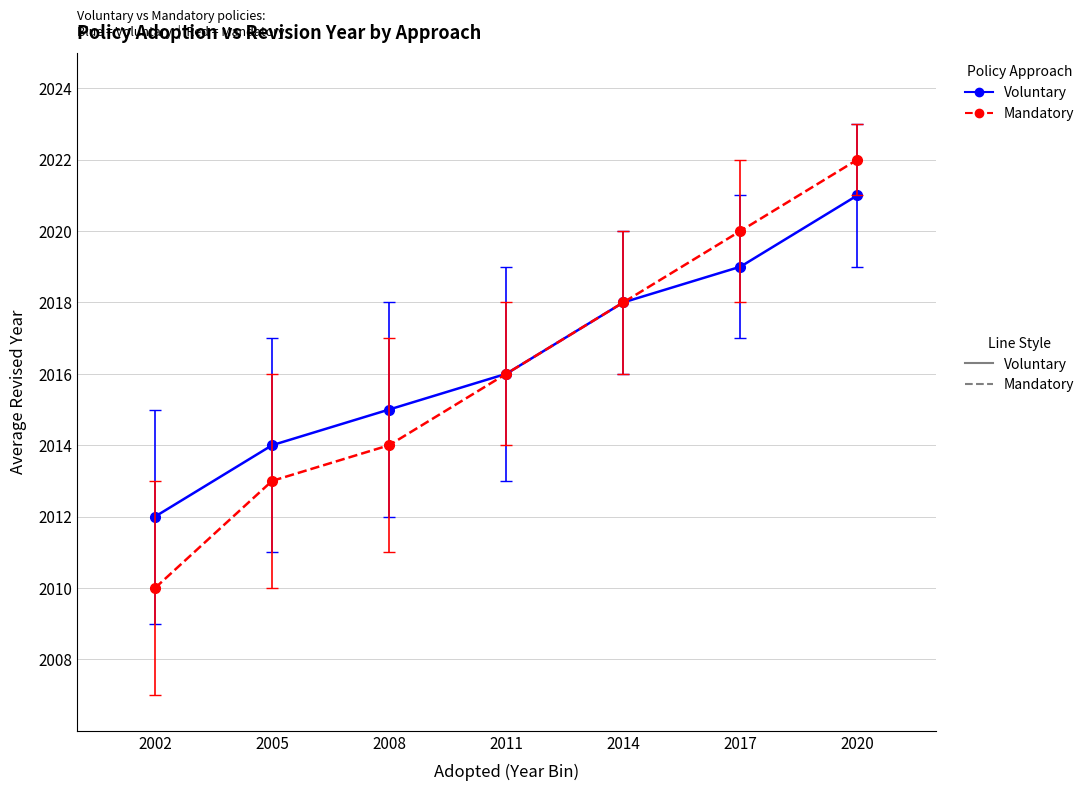

Reading right to left, list all the values displayed in this chart.

Voluntary: 2020=2021	2017=2019	2014=2018	2011=2016	2008=2015	2005=2014	2002=2012
Mandatory: 2020=2022	2017=2020	2014=2018	2011=2016	2008=2014	2005=2013	2002=2010